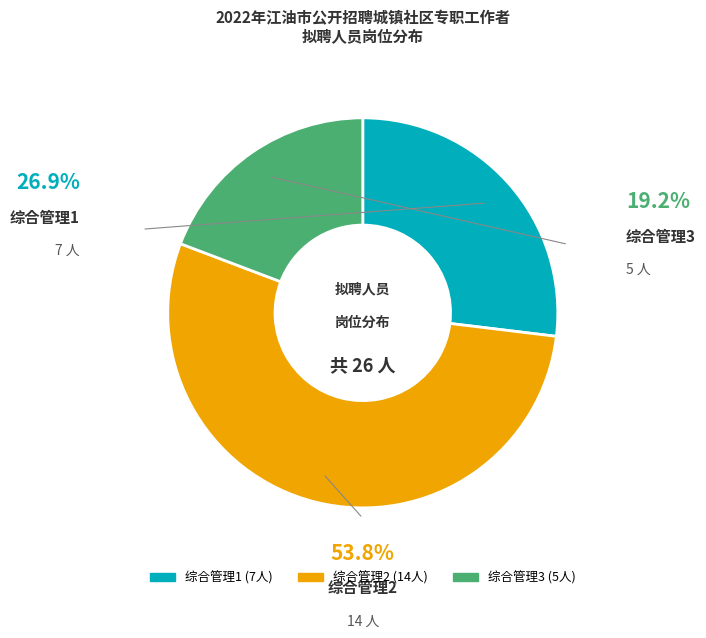

Combined, do 综合管理1 and 综合管理3 account for over 50%?

No